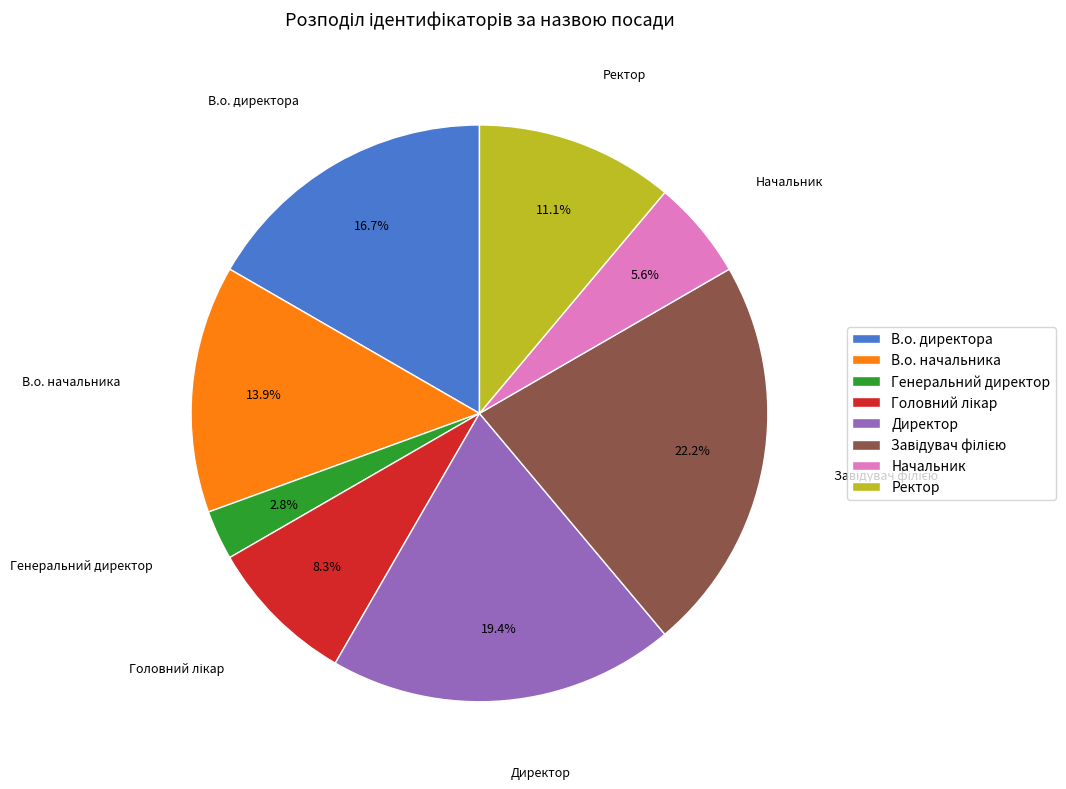

True or false: Директор accounts for 19% of the total.

True